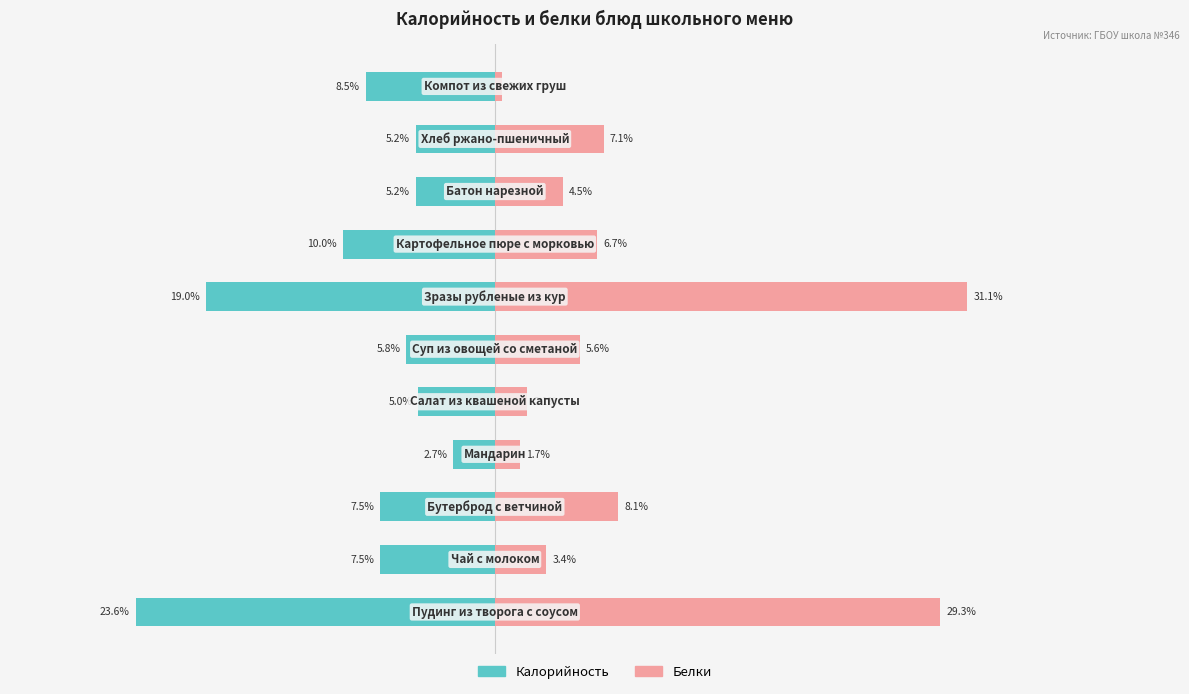

What is the average value of the Белки series?

9.1